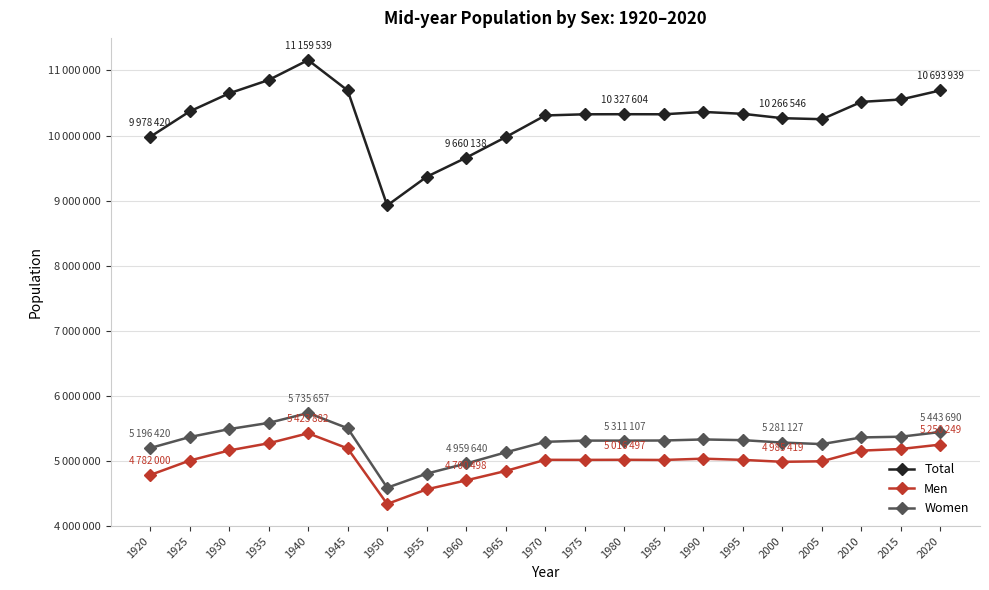

Where is the first local maximum for Total?

1940